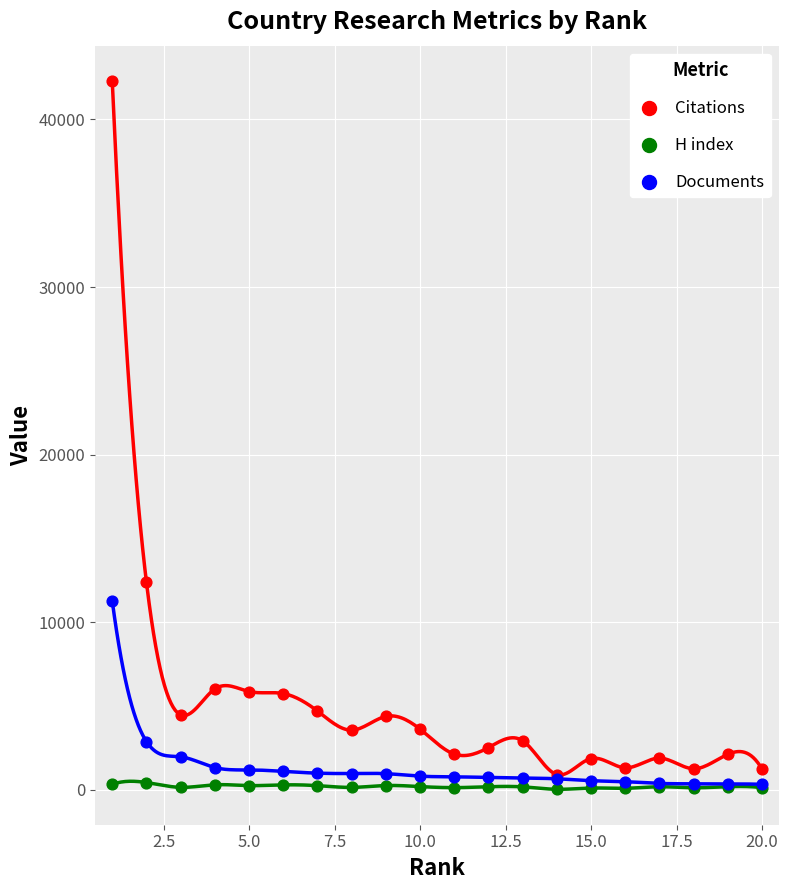

In the Citations series, what Y value is closest to 21602?

12390